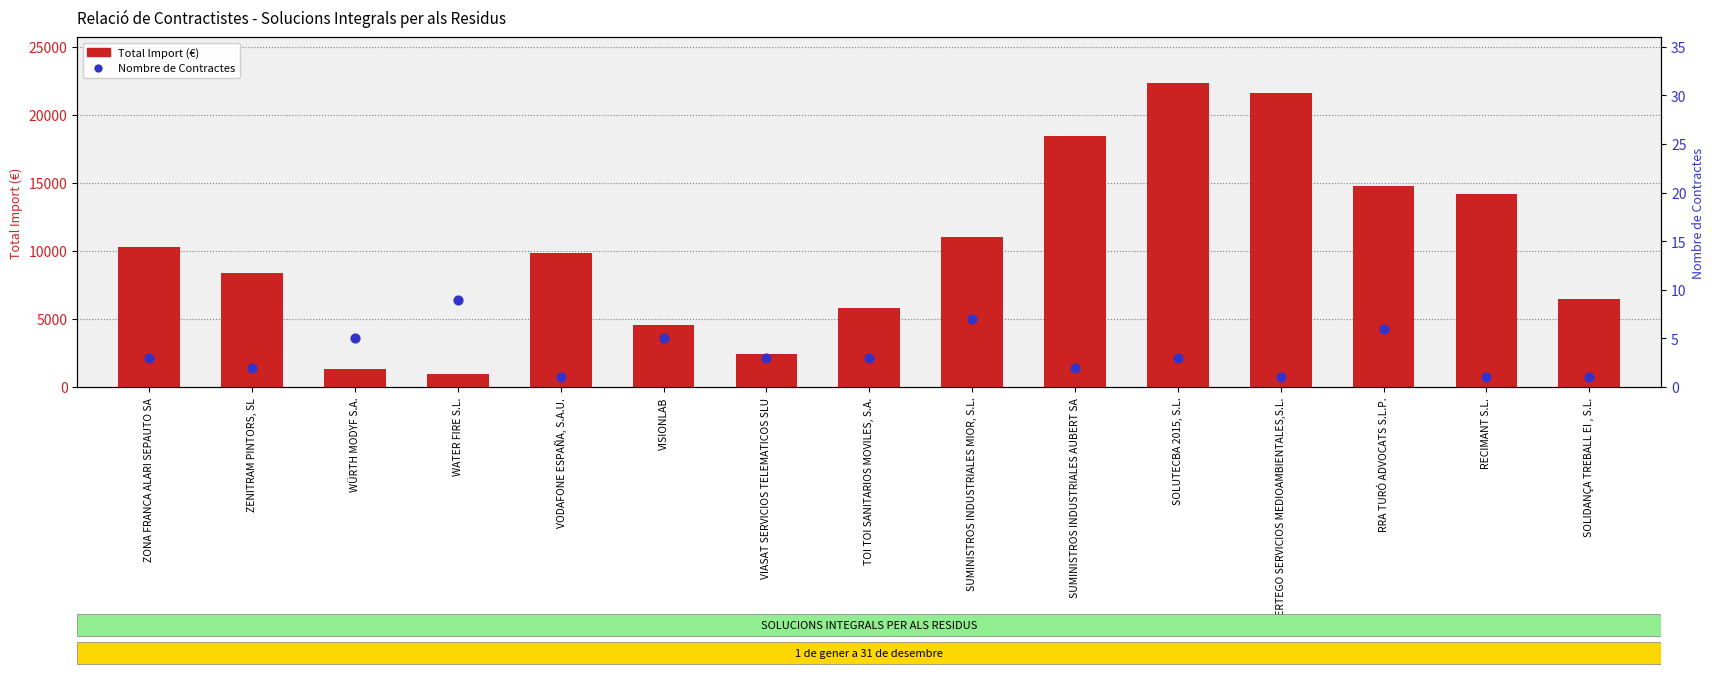

Is the value of Nombre de Contractes at SUMINISTROS INDUSTRIALES MIOR, S.L. greater than the value of Total Import (€) at SOLIDANÇA TREBALL EI , S.L.?

No